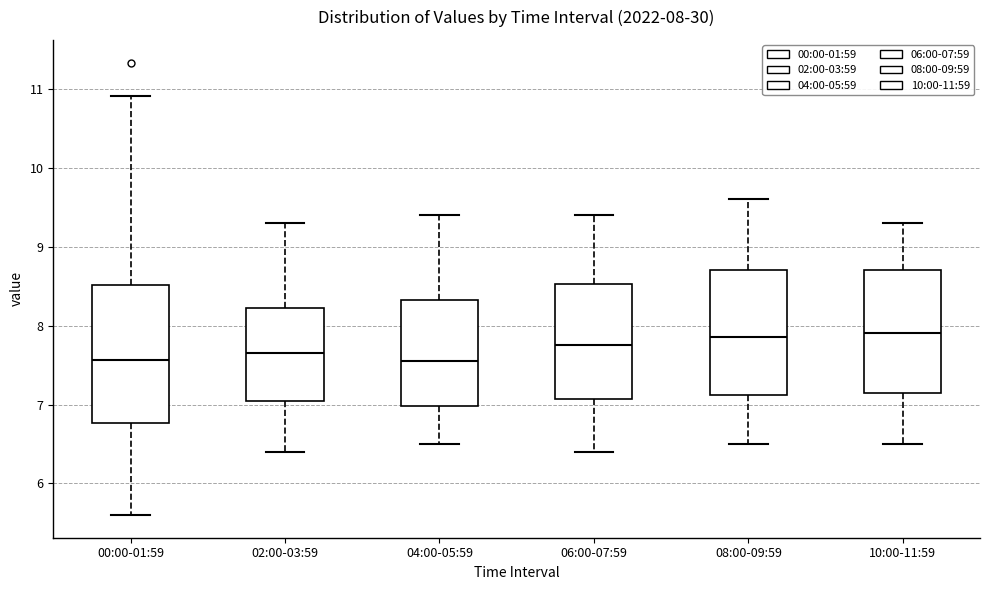

Which box is the tallest, from its lower edge to its upper edge?

00:00-01:59